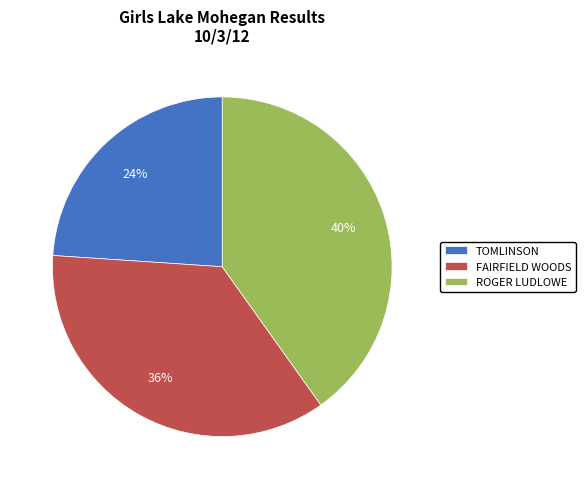

How many slices are in this pie chart?

3